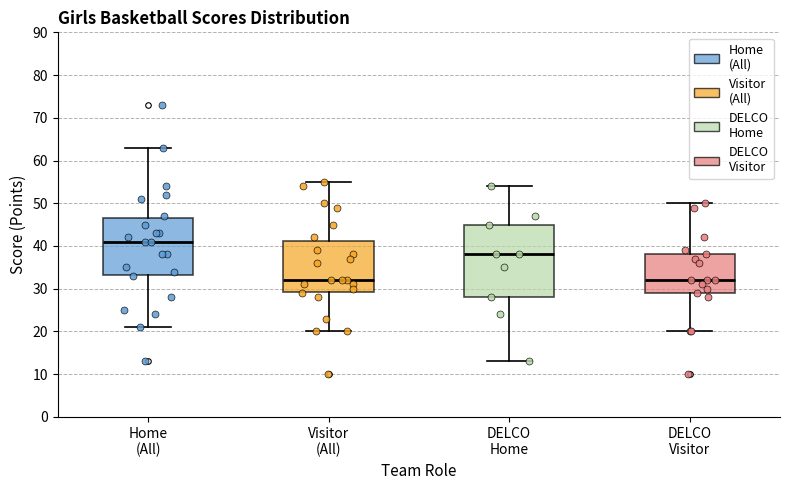

Reading left to right, transcribe this box plot: for each box, give where its median line is, the range the box spans, and where its two whiskers end, as read against the y-axis. The values are not printed on the chart, so give them approximately, as read against the axis.

Home (All): median 41, box 33 to 47, whiskers 21 to 63
Visitor (All): median 32, box 29 to 41, whiskers 20 to 55
DELCO Home: median 38, box 28 to 45, whiskers 13 to 54
DELCO Visitor: median 32, box 29 to 38, whiskers 20 to 50